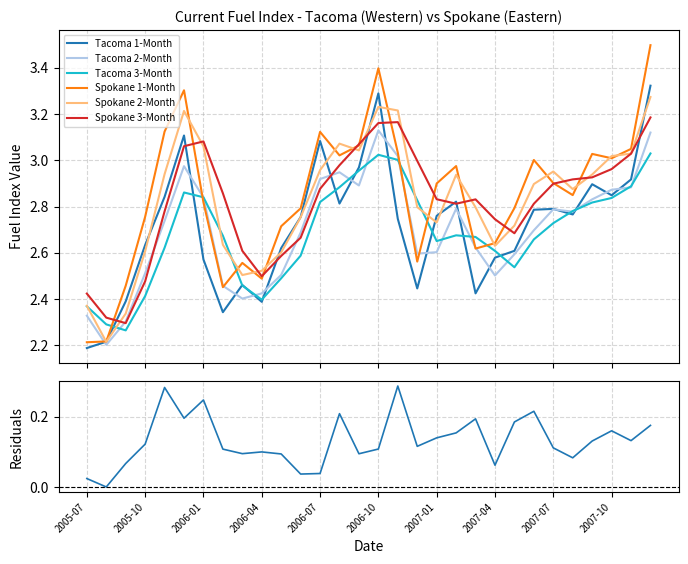

Between which two adjacent categories do Tacoma 2-Month and Spokane 3-Month first intersect?

2005-08 and 2005-09